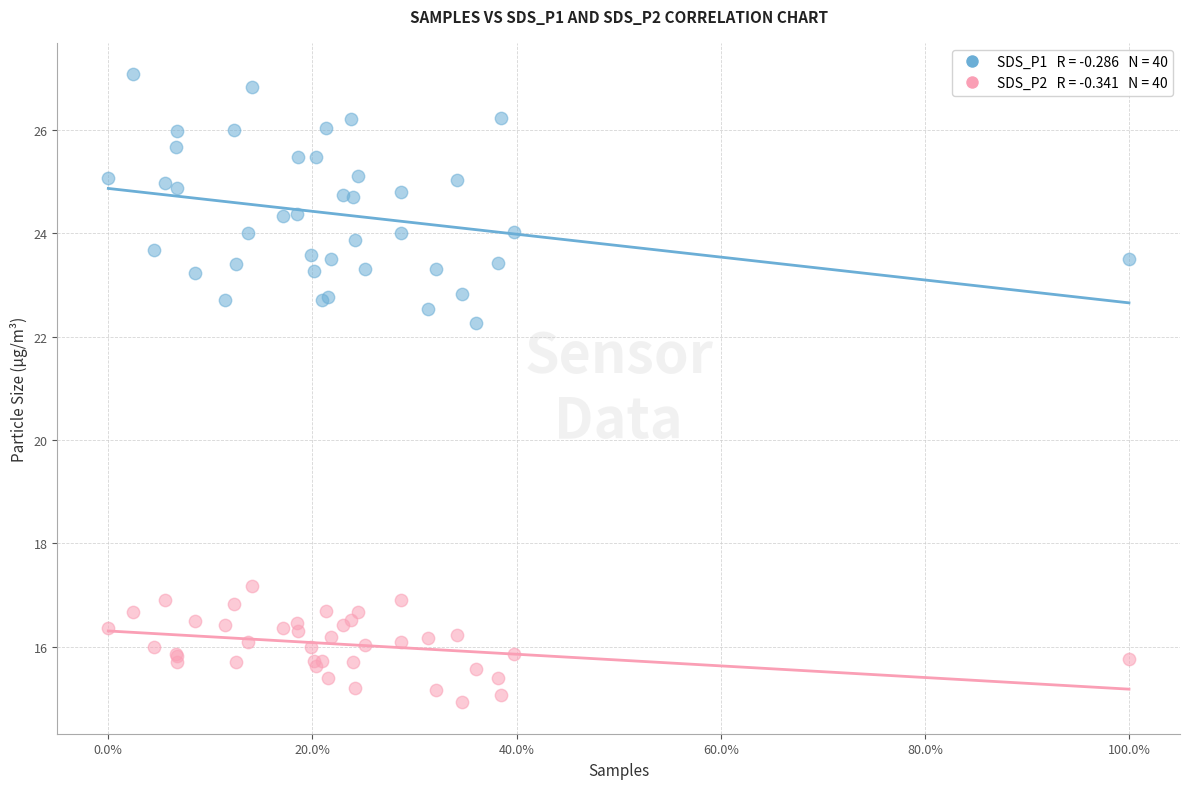

Across all series, what Y value is closest to 21?

22.3